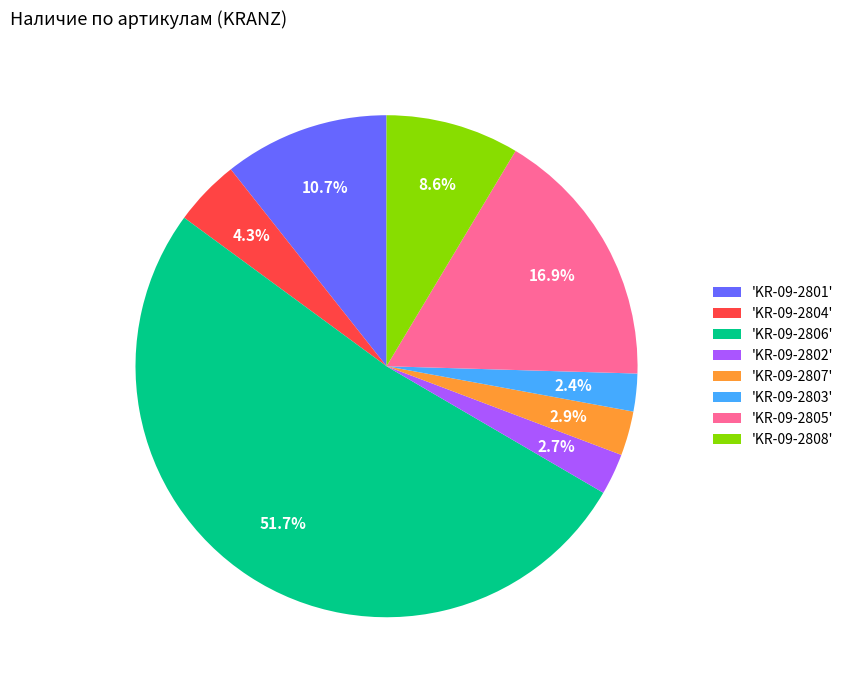

How many segments does this pie chart have?

8